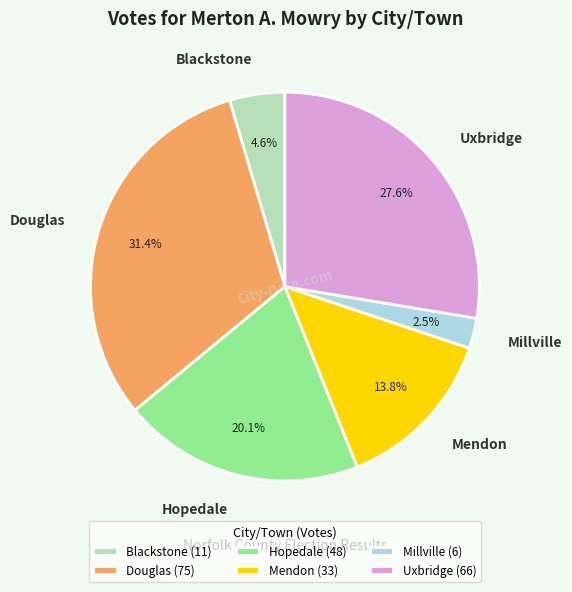

Is it true that Douglas is 40% of the pie?

False